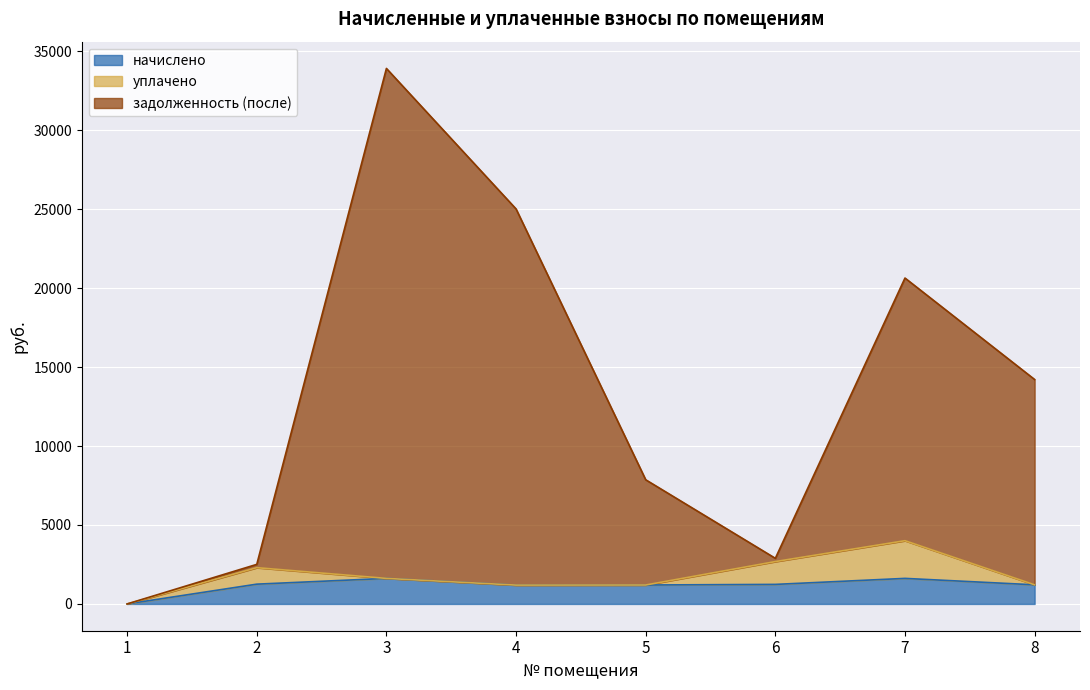

What is the value of the задолженность (после) point at the 6th from the left?

2889.9